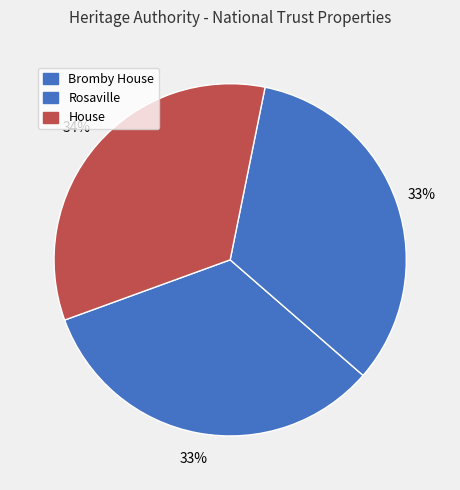

What is the smallest slice in the pie chart?

Bromby House